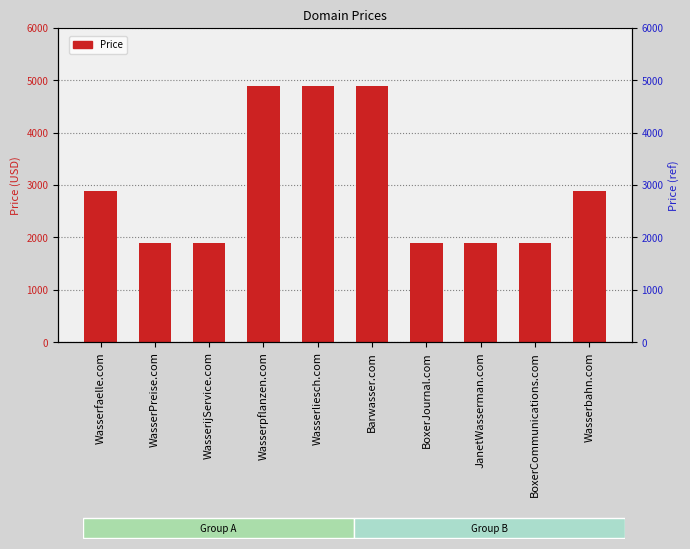

What is the label of the 2nd bar from the left?

WasserPreise.com